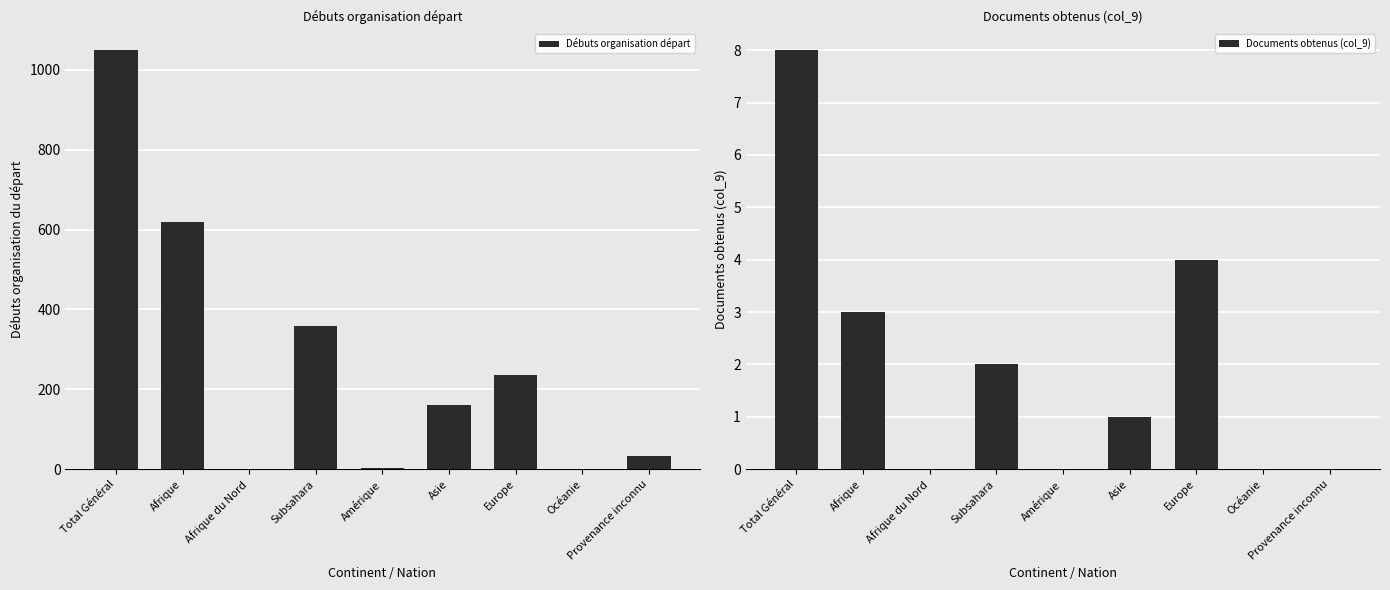

Does the chart contain any negative values?

No